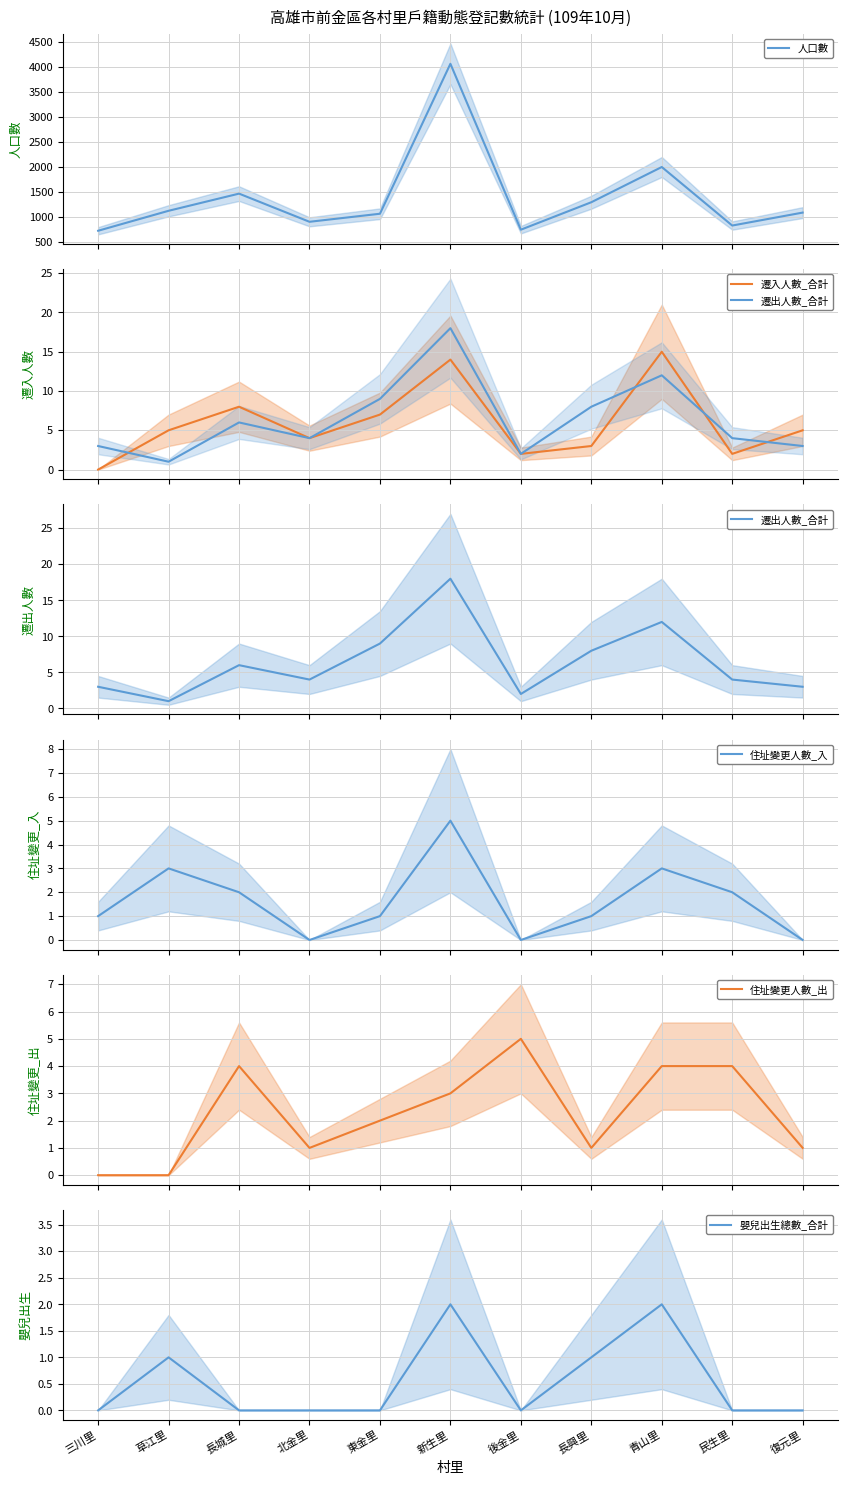

What is the label of the 7th point from the right?

東金里